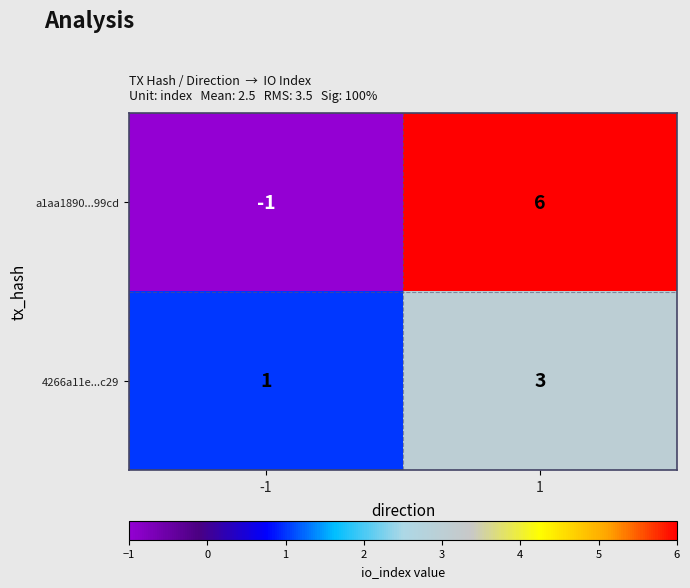

Reading right to left, extract all data points from this chart.

a1aa1890...99cd: 1=6	-1=-1
4266a11e...c29: 1=3	-1=1